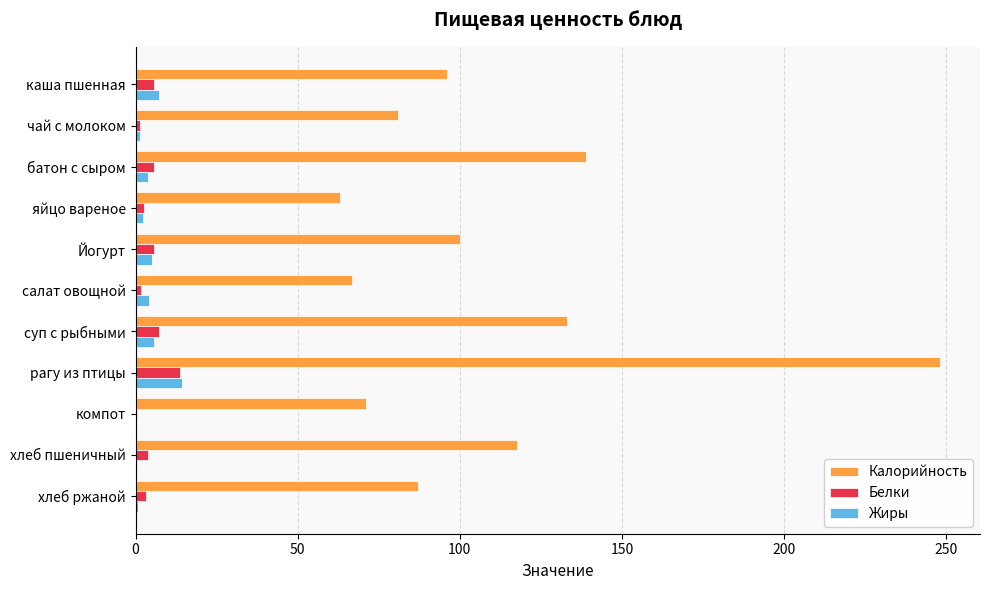

Which category has the highest value across all series?

рагу из птицы